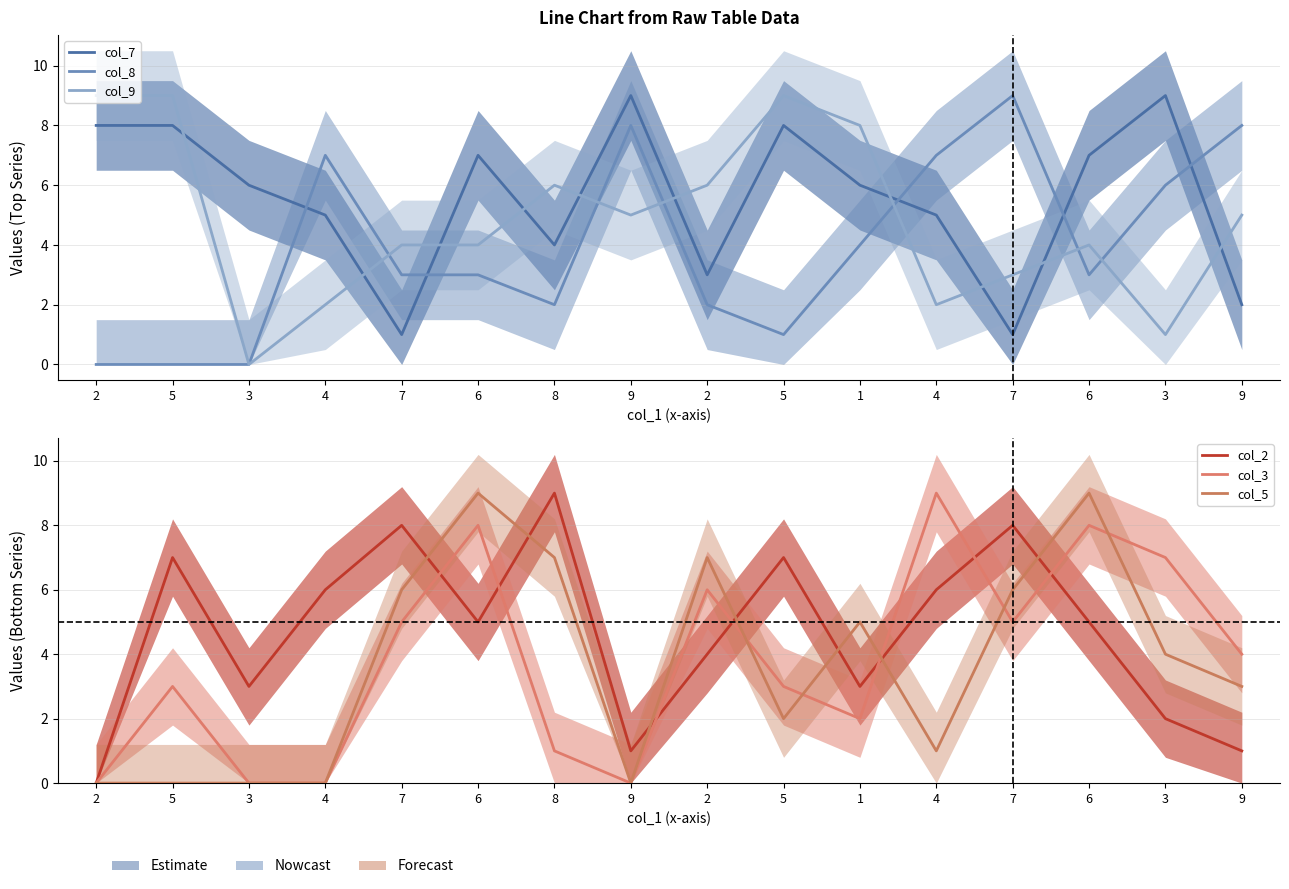

How many lines are shown in the chart?

6